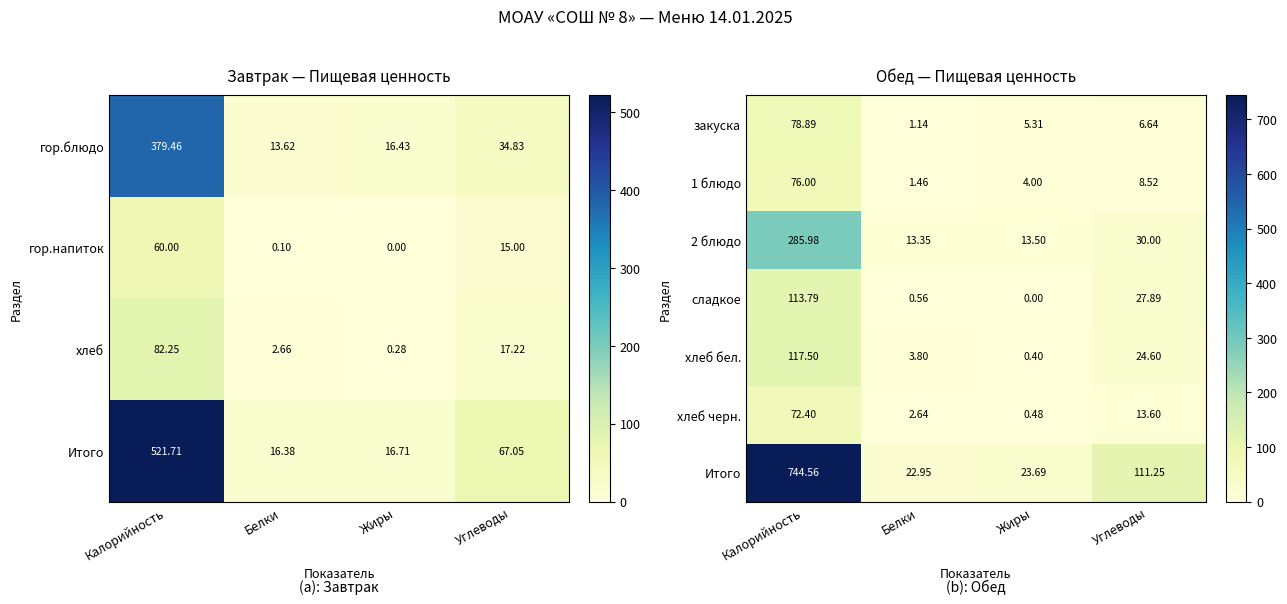

At which label does сладкое reach its minimum?

Жиры